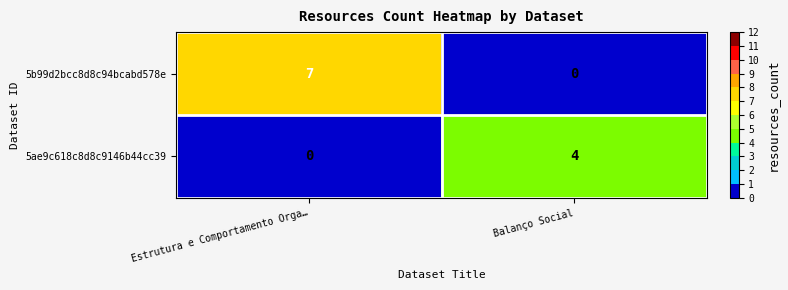

Which series changed the most between Estrutura e Comportamento Orga… and Balanço Social?

5b99d2bcc8d8c94bcabd578e